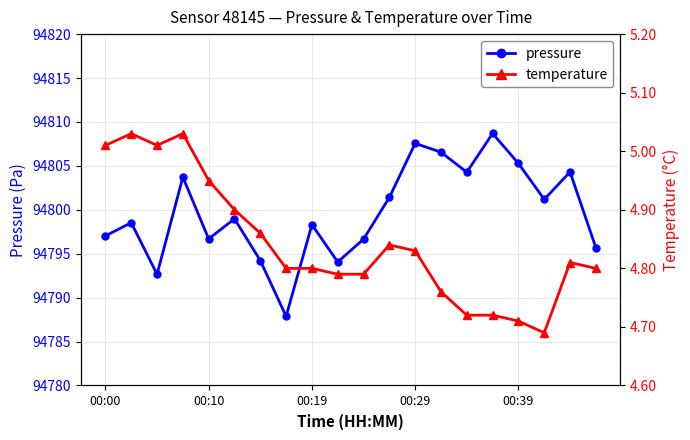

What position from the right is 5?

15